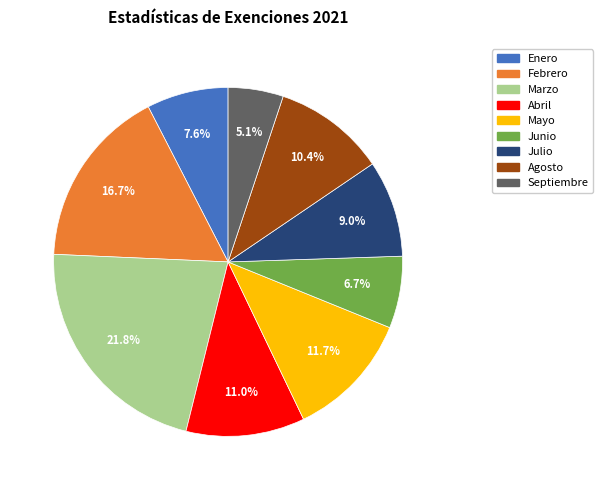

What is the total percentage of Julio and Septiembre?

14.1%